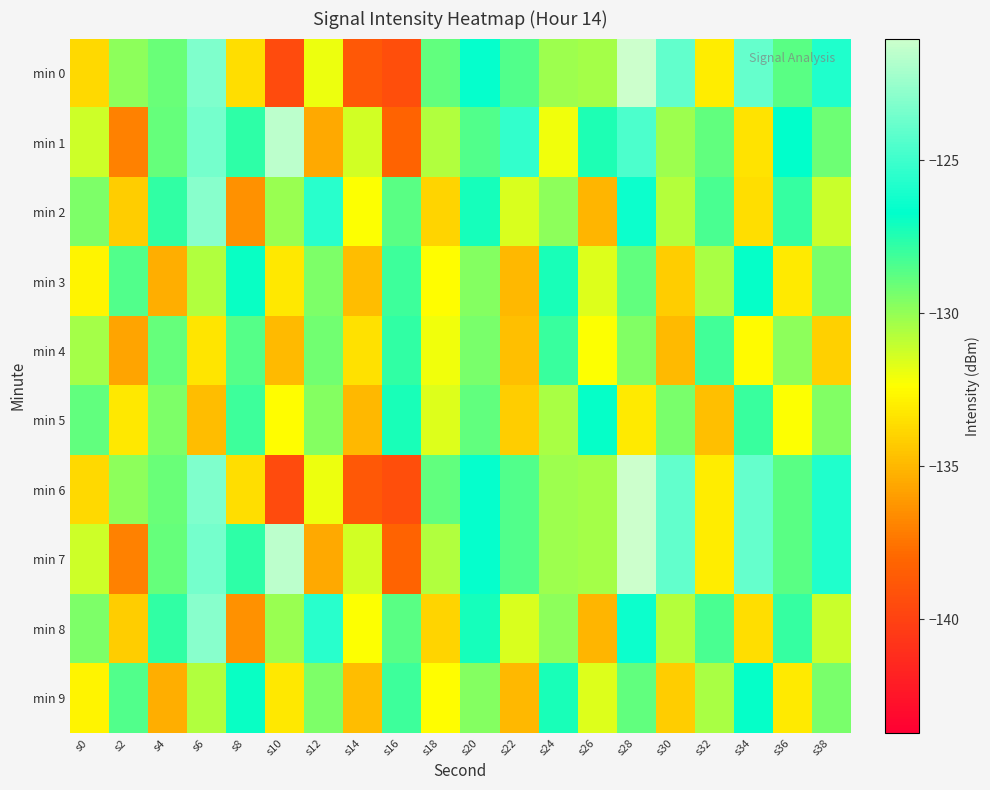

Reading left to right, what are all the values shown in this chart?

min 0: s0=-133.7	s2=-129.8	s4=-129.0	s6=-123.2	s8=-133.6	s10=-139.5	s12=-132.0	s14=-138.8	s16=-139.4	s18=-128.8	s20=-126.6	s22=-128.5	s24=-130.2	s26=-130.4	s28=-121.1	s30=-124.0	s32=-133.0	s34=-123.9	s36=-128.7	s38=-125.9
min 1: s0=-131.3	s2=-137.0	s4=-128.9	s6=-123.5	s8=-127.7	s10=-121.5	s12=-135.5	s14=-131.3	s16=-138.2	s18=-130.7	s20=-128.5	s22=-125.3	s24=-132.1	s26=-127.4	s28=-124.6	s30=-130.2	s32=-128.9	s34=-133.4	s36=-126.7	s38=-129.1
min 2: s0=-129.5	s2=-134.2	s4=-127.8	s6=-122.9	s8=-136.4	s10=-130.1	s12=-125.6	s14=-132.3	s16=-128.7	s18=-133.9	s20=-127.2	s22=-131.5	s24=-129.8	s26=-135.1	s28=-126.4	s30=-130.7	s32=-128.3	s34=-133.6	s36=-127.9	s38=-131.2
min 3: s0=-132.8	s2=-128.5	s4=-135.3	s6=-130.6	s8=-126.9	s10=-133.2	s12=-129.5	s14=-134.8	s16=-128.1	s18=-132.4	s20=-129.7	s22=-135.0	s24=-127.3	s26=-131.6	s28=-128.9	s30=-134.2	s32=-130.5	s34=-126.8	s36=-133.1	s38=-129.4
min 4: s0=-130.4	s2=-135.7	s4=-129.0	s6=-133.3	s8=-128.6	s10=-134.9	s12=-129.2	s14=-133.5	s16=-127.8	s18=-132.1	s20=-129.4	s22=-134.7	s24=-128.0	s26=-132.3	s28=-129.6	s30=-134.9	s32=-128.2	s34=-132.5	s36=-129.8	s38=-134.1
min 5: s0=-128.9	s2=-133.2	s4=-129.5	s6=-134.8	s8=-128.1	s10=-132.4	s12=-129.7	s14=-135.0	s16=-127.3	s18=-131.6	s20=-128.9	s22=-134.2	s24=-130.5	s26=-126.8	s28=-133.1	s30=-129.4	s32=-134.7	s34=-128.0	s36=-132.3	s38=-129.6
min 6: s0=-133.7	s2=-129.8	s4=-129.0	s6=-123.2	s8=-133.6	s10=-139.5	s12=-132.0	s14=-138.8	s16=-139.4	s18=-128.8	s20=-126.6	s22=-128.5	s24=-130.2	s26=-130.4	s28=-121.1	s30=-124.0	s32=-133.0	s34=-123.9	s36=-128.7	s38=-125.9
min 7: s0=-131.3	s2=-137.0	s4=-128.9	s6=-123.5	s8=-127.7	s10=-121.5	s12=-135.5	s14=-131.3	s16=-138.2	s18=-130.7	s20=-126.6	s22=-128.5	s24=-130.2	s26=-130.4	s28=-121.1	s30=-124.0	s32=-133.0	s34=-123.9	s36=-128.7	s38=-125.9
min 8: s0=-129.5	s2=-134.2	s4=-127.8	s6=-122.9	s8=-136.4	s10=-130.1	s12=-125.6	s14=-132.3	s16=-128.7	s18=-133.9	s20=-127.2	s22=-131.5	s24=-129.8	s26=-135.1	s28=-126.4	s30=-130.7	s32=-128.3	s34=-133.6	s36=-127.9	s38=-131.2
min 9: s0=-132.8	s2=-128.5	s4=-135.3	s6=-130.6	s8=-126.9	s10=-133.2	s12=-129.5	s14=-134.8	s16=-128.1	s18=-132.4	s20=-129.7	s22=-135.0	s24=-127.3	s26=-131.6	s28=-128.9	s30=-134.2	s32=-130.5	s34=-126.8	s36=-133.1	s38=-129.4